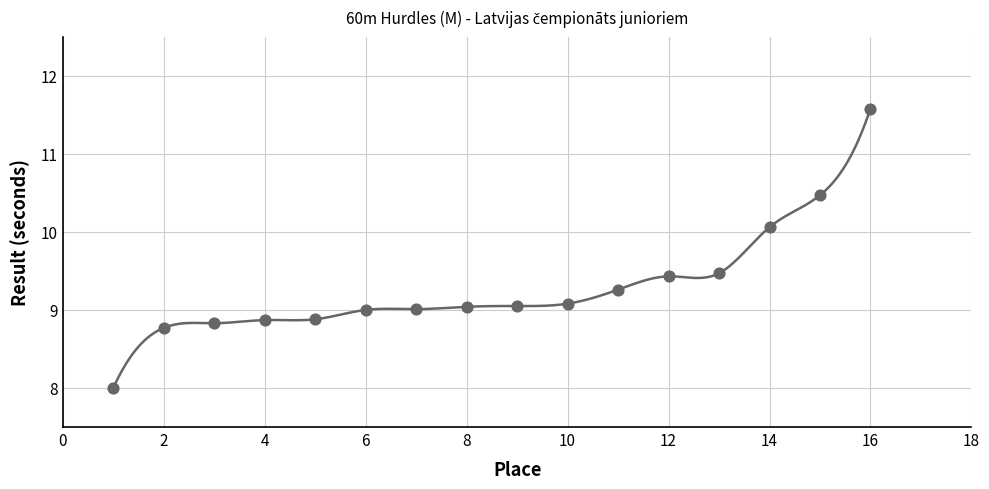

What is the range of X values (max minus min)?

15.0